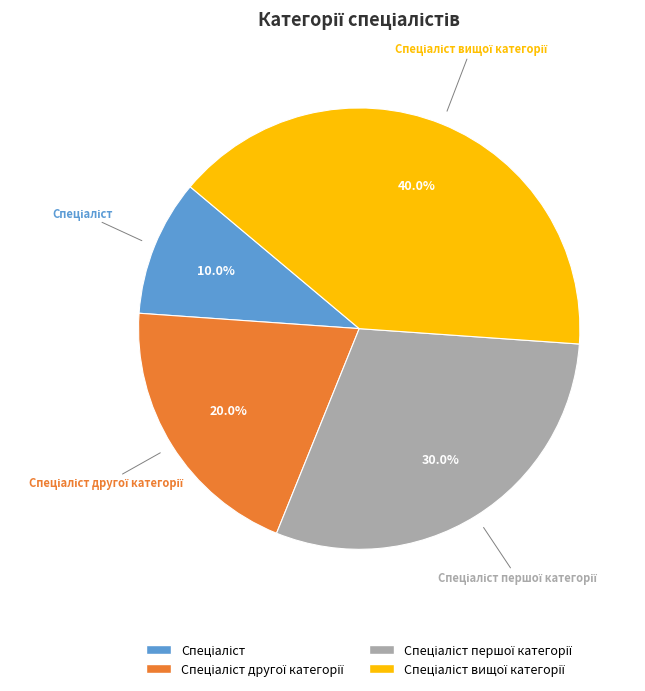

Does any single category account for the majority?

No